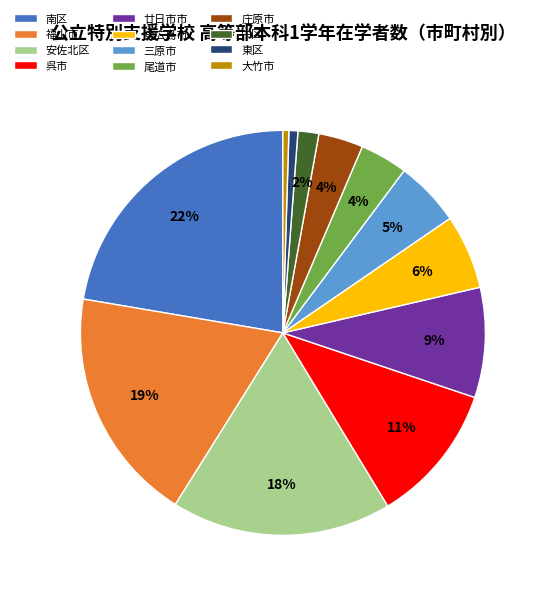

The 呉市 slice represents 11% of the pie. True or false?

True